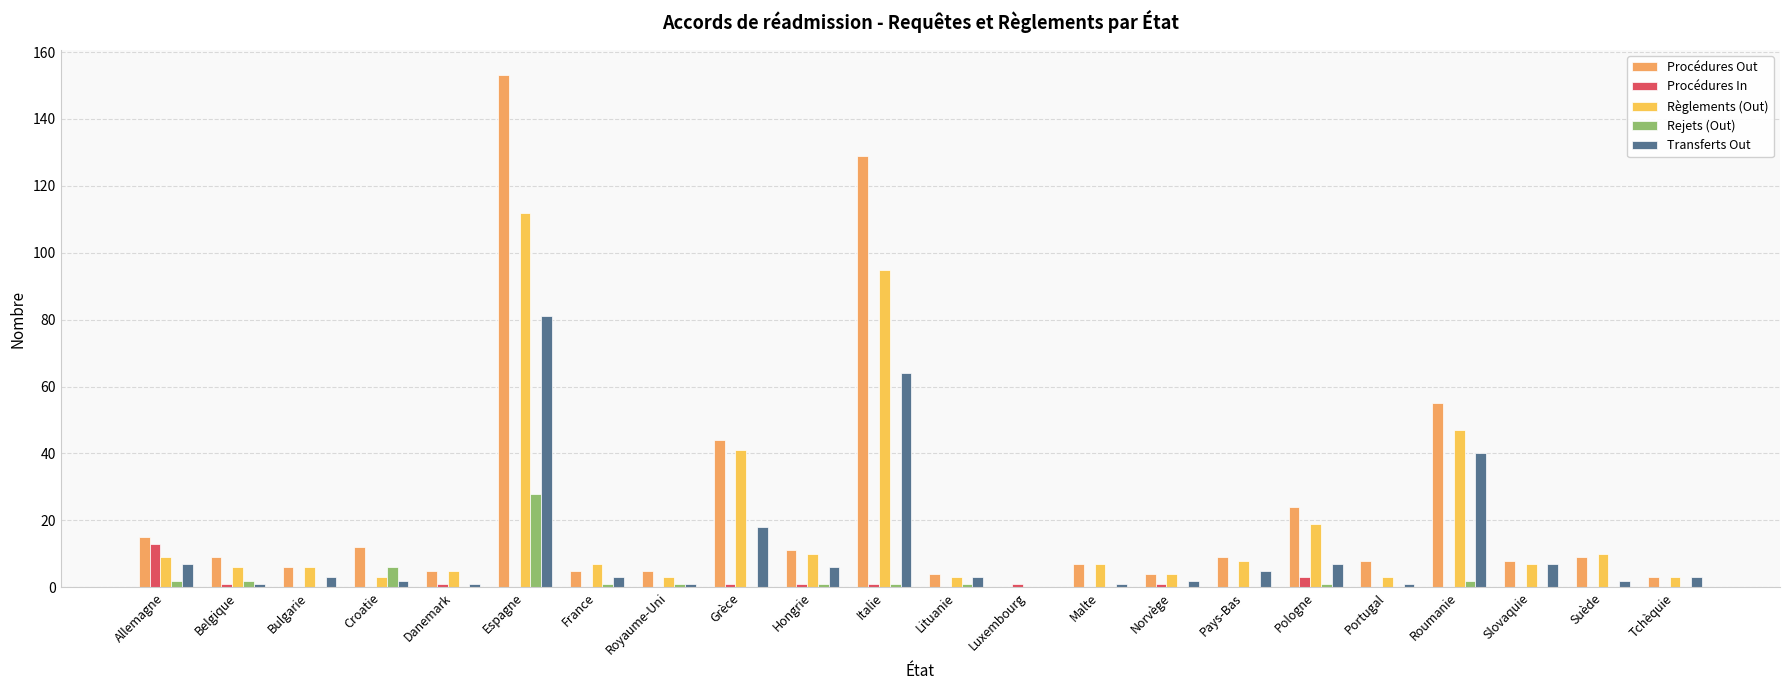

Reading right to left, what are all the values shown in this chart?

Procédures Out: 3	9	8	55	8	24	9	4	7	0	4	129	11	44	5	5	153	5	12	6	9	15
Procédures In: 0	0	0	0	0	3	0	1	0	1	0	1	1	1	0	0	0	1	0	0	1	13
Règlements (Out): 3	10	7	47	3	19	8	4	7	0	3	95	10	41	3	7	112	5	3	6	6	9
Rejets (Out): 0	0	0	2	0	1	0	0	0	0	1	1	1	0	1	1	28	0	6	0	2	2
Transferts Out: 3	2	7	40	1	7	5	2	1	0	3	64	6	18	1	3	81	1	2	3	1	7